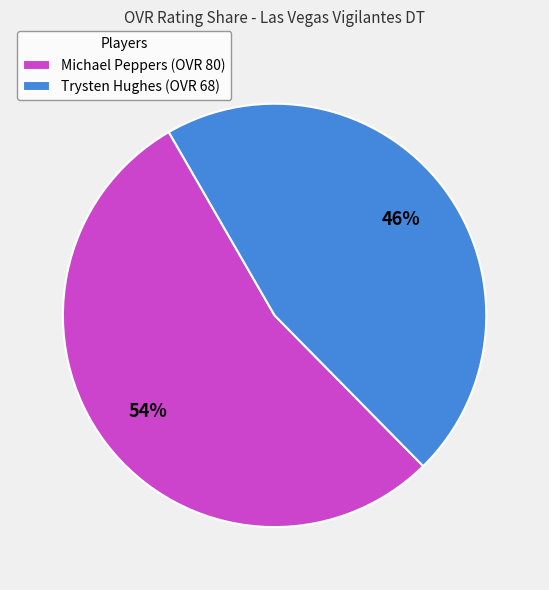

Does any single category account for the majority?

Yes